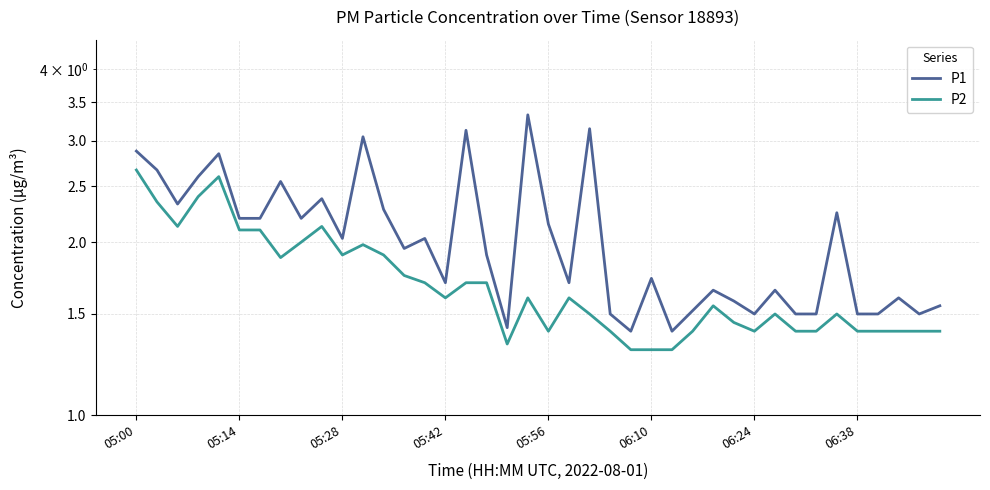

Does the chart have visible grid lines?

Yes